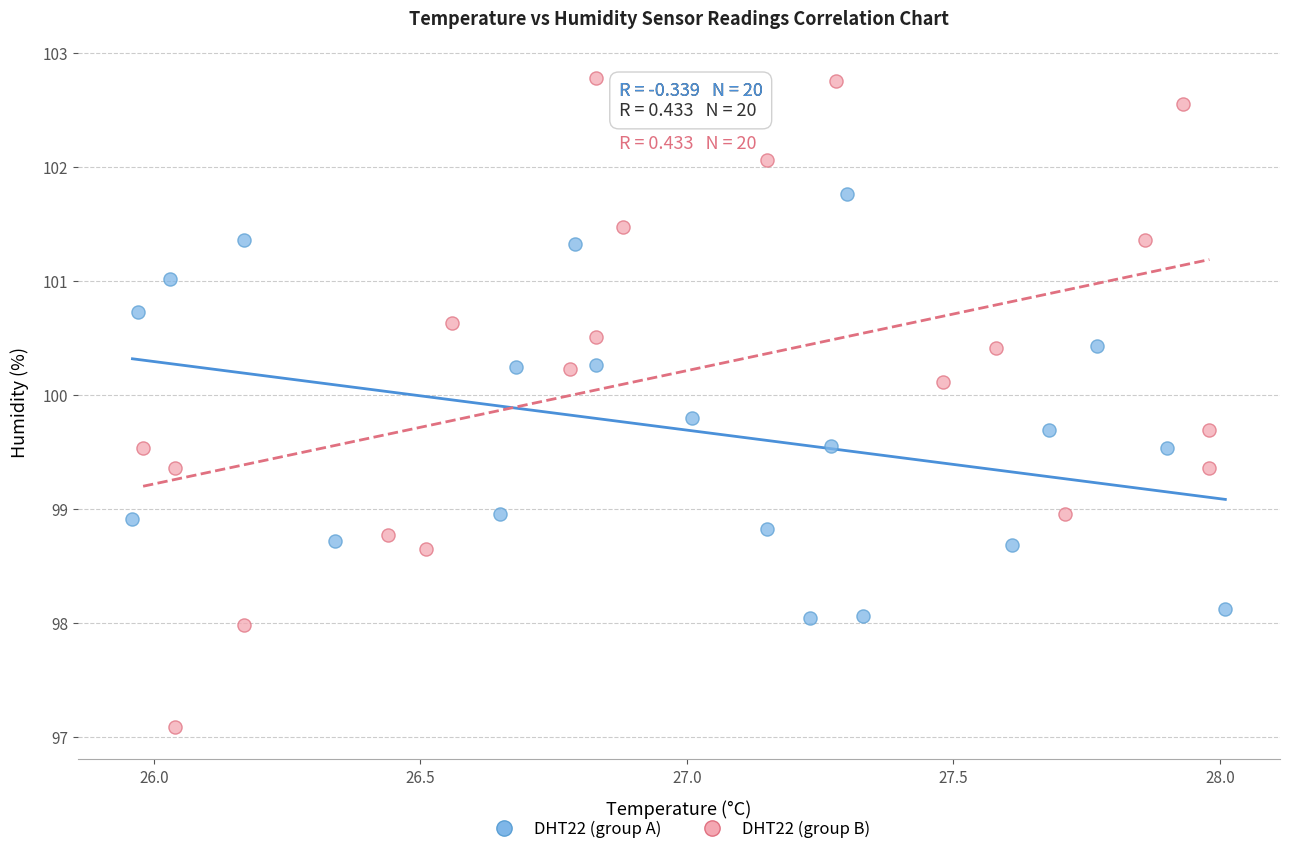

Which series contains the highest Y value?

DHT22 (group B)